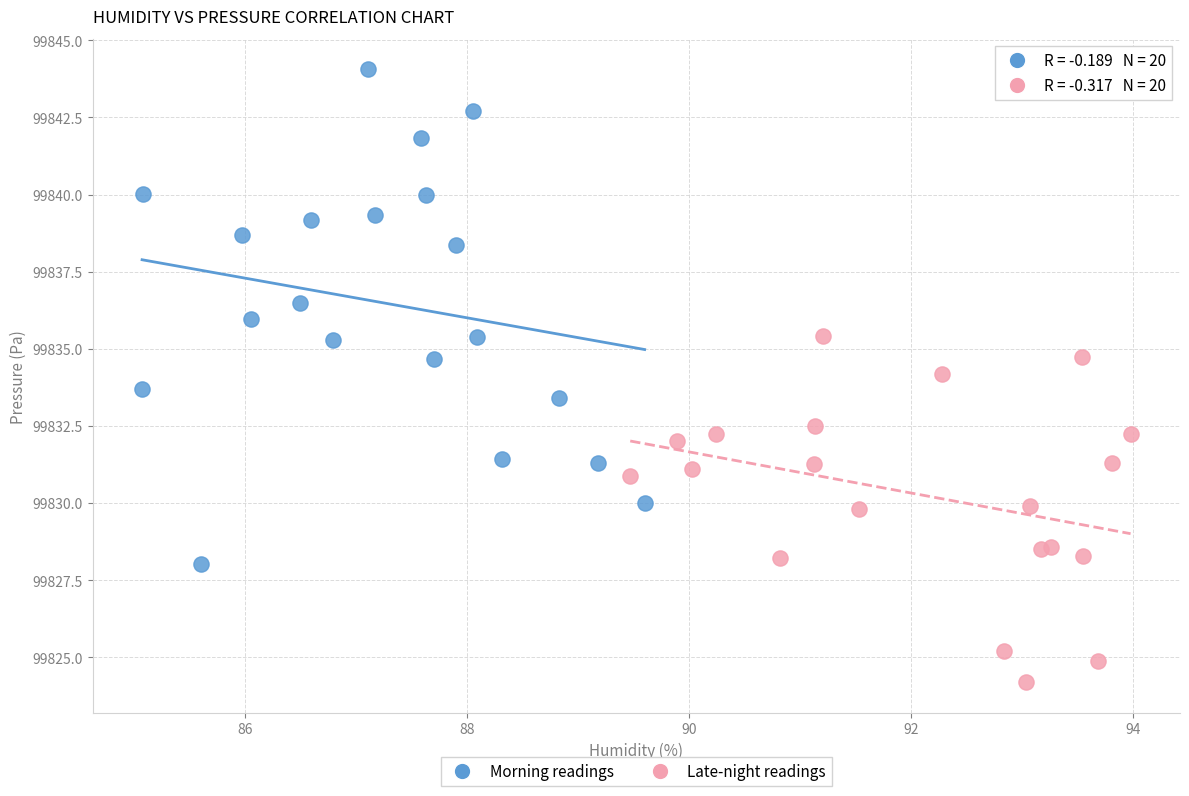

Which series contains the lowest Y value?

Late-night readings